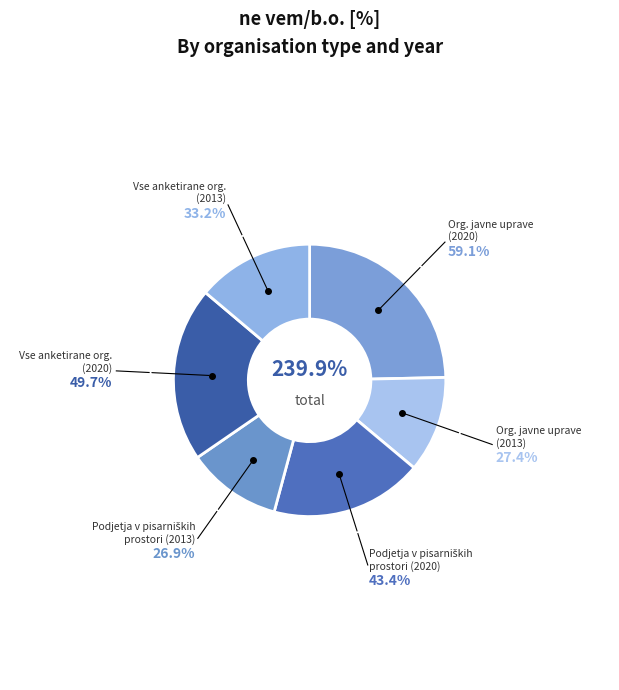

Rank the categories by value from highest to lowest.

Organizacije javne uprave (2020), Vse anketirane organizacije (2020), Podjetja v pisarniških prostori (2020), Vse anketirane organizacije (2013), Organizacije javne uprave (2013), Podjetja v pisarniških prostori (2013)